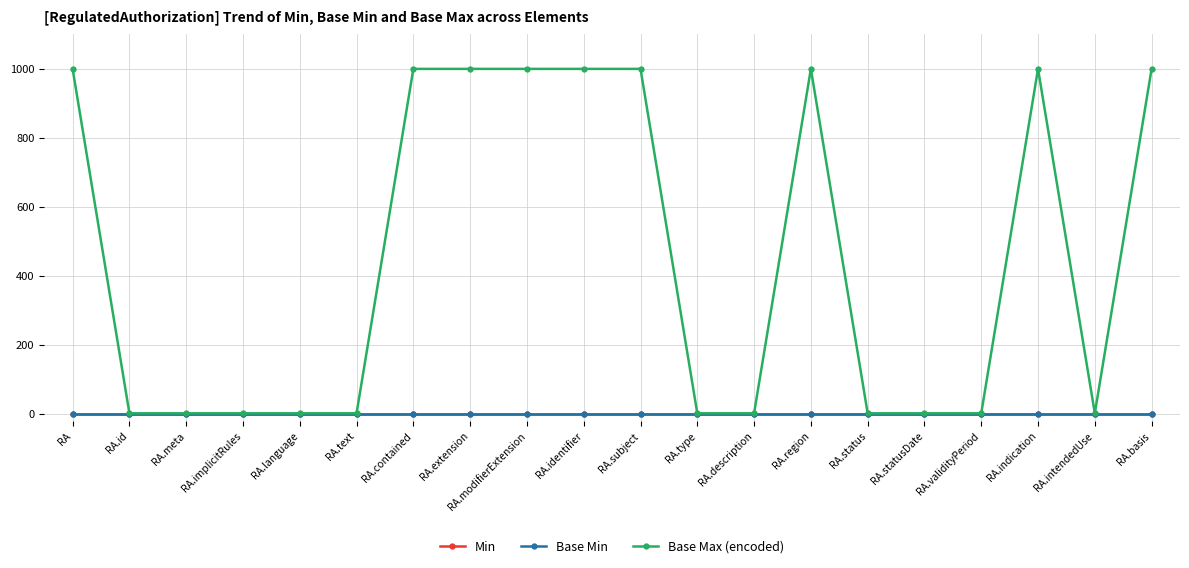

Is this an area chart (filled region under the line)?

No